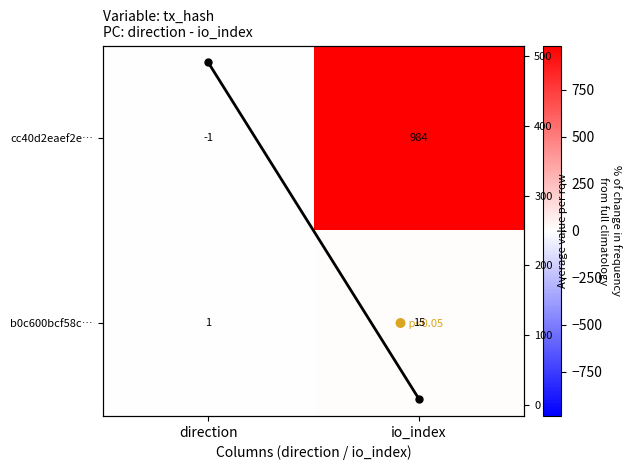

How many categories are shown in the chart?

2